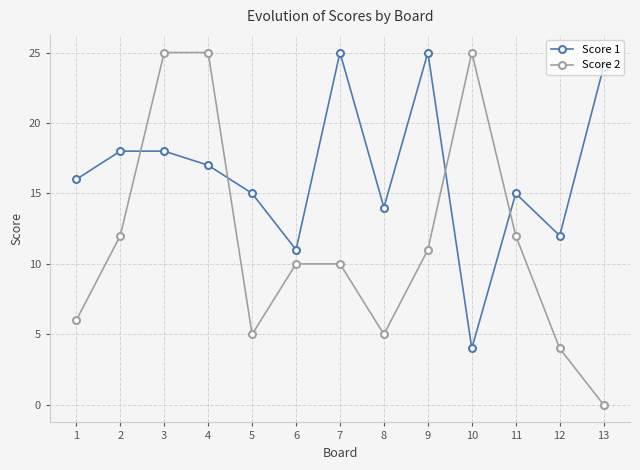

At which category does the chart reach its minimum across all series?

13